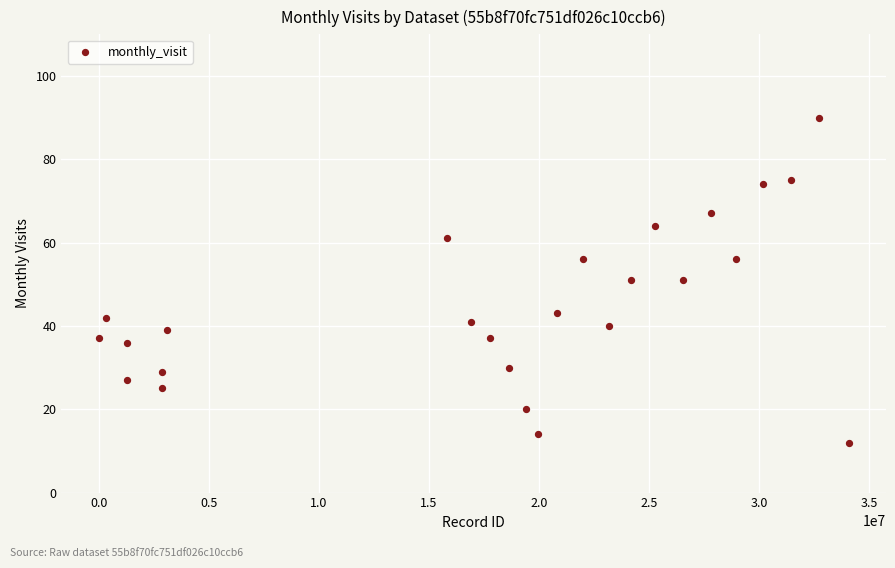

What is the range of X values (max minus min)?

34053125